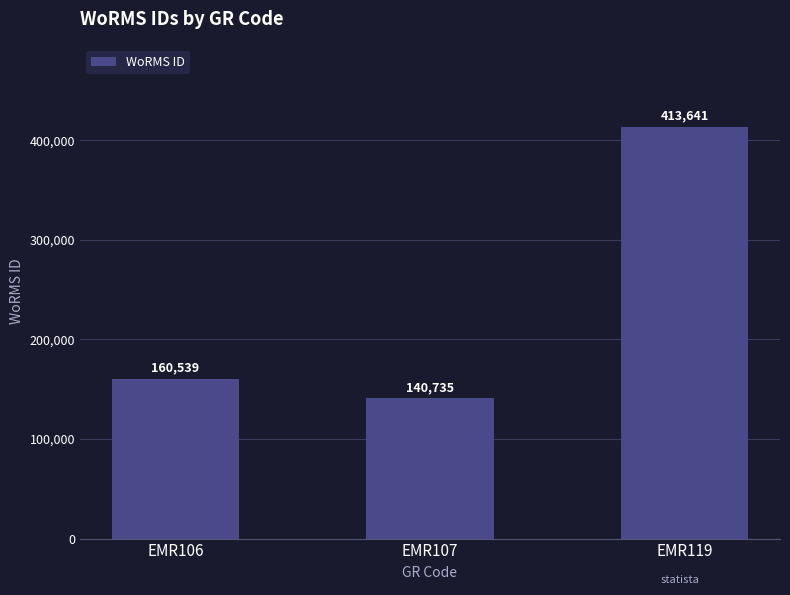

Reading left to right, list all the values displayed in this chart.

160539	140735	413641